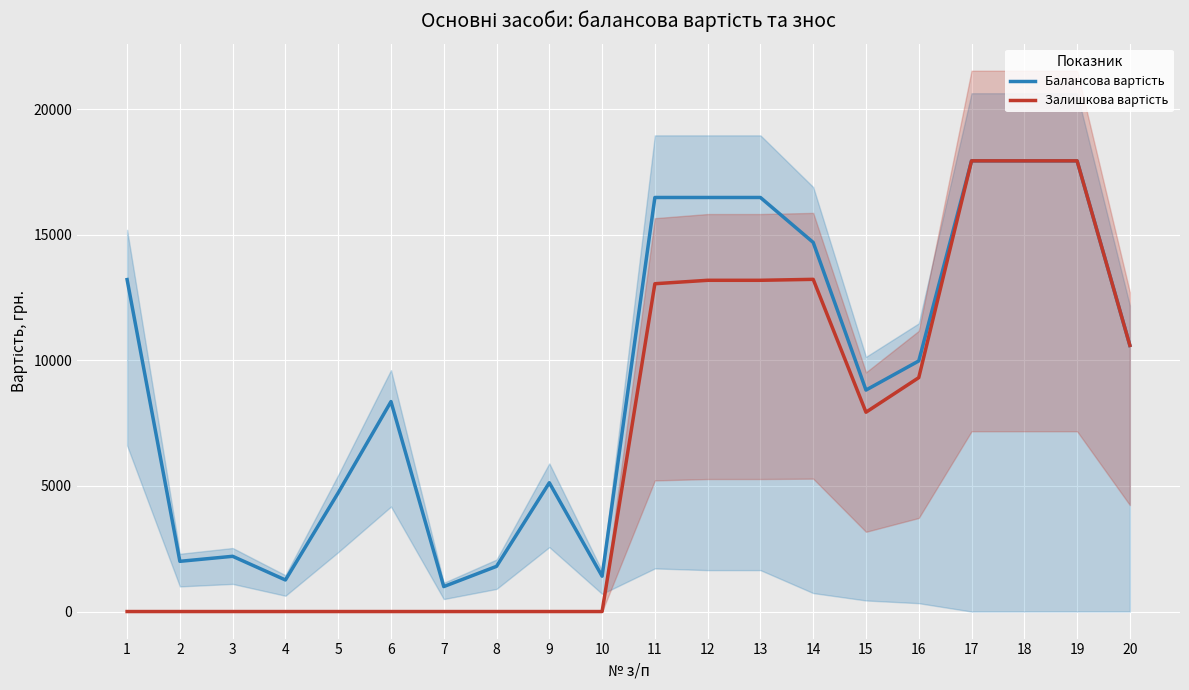

Is this an area chart (filled region under the line)?

No